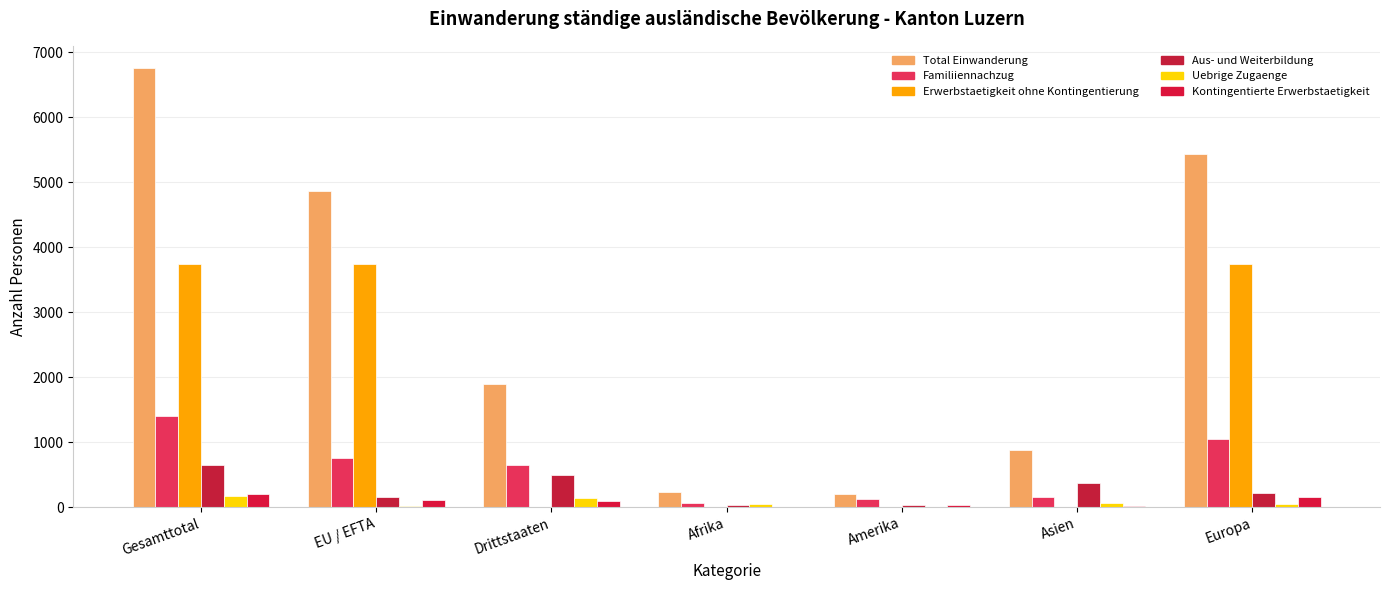

Reading left to right, what are all the values shown in this chart?

Total Einwanderung: Gesamttotal=6758	EU / EFTA=4869	Drittstaaten=1889	Afrika=224	Amerika=201	Asien=873	Europa=5430
Familiiennachzug: Gesamttotal=1398	EU / EFTA=753	Drittstaaten=645	Afrika=60	Amerika=129	Asien=147	Europa=1053
Erwerbstaetigkeit ohne Kontingentierung: Gesamttotal=3739	EU / EFTA=3738	Drittstaaten=1	Afrika=0	Amerika=0	Asien=0	Europa=3739
Aus- und Weiterbildung: Gesamttotal=644	EU / EFTA=152	Drittstaaten=492	Afrika=33	Amerika=34	Asien=364	Europa=211
Uebrige Zugaenge: Gesamttotal=169	EU / EFTA=23	Drittstaaten=146	Afrika=45	Amerika=4	Asien=63	Europa=53
Kontingentierte Erwerbstaetigkeit: Gesamttotal=207	EU / EFTA=113	Drittstaaten=94	Afrika=4	Amerika=30	Asien=21	Europa=149